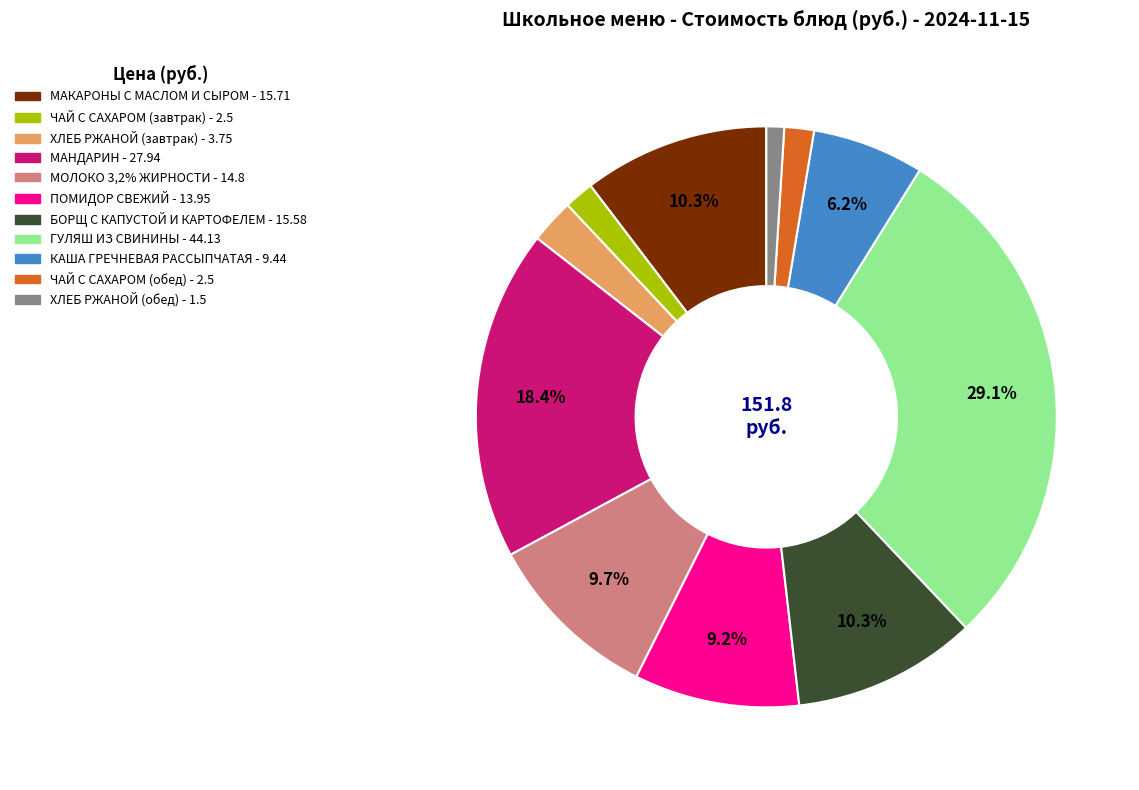

Is there a majority slice in this chart?

No